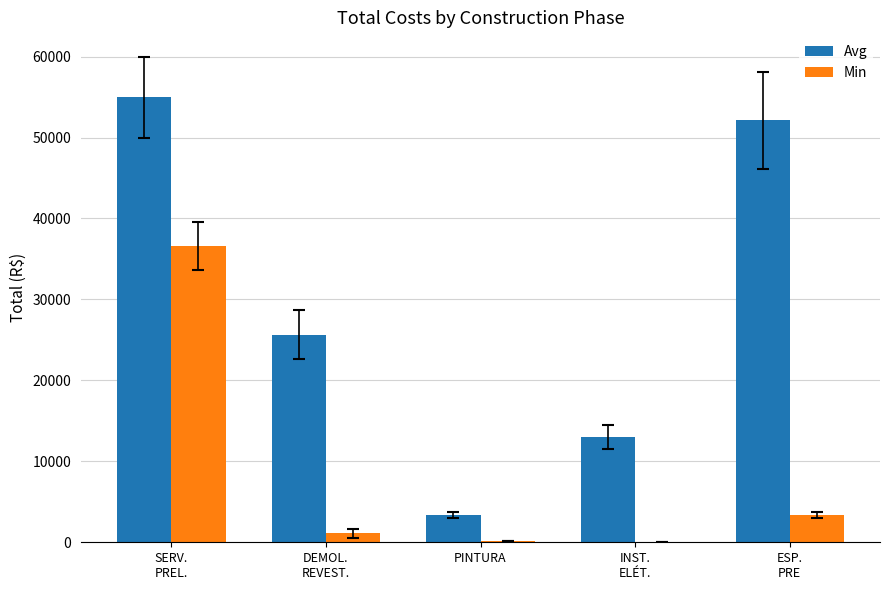

At which label is Avg closest to 29182?

DEMOL.
REVEST.